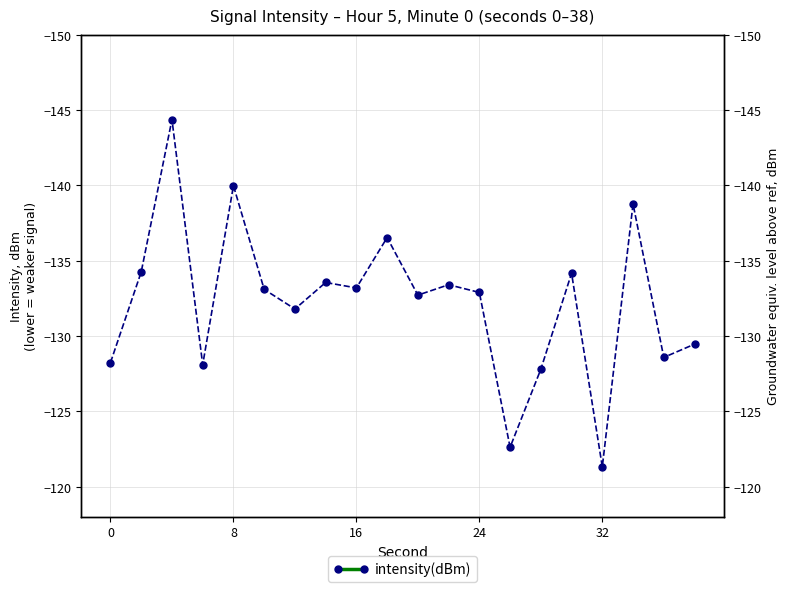

Reading left to right, what are all the values shown in this chart?

-128.2	-134.3	-144.4	-128.1	-140.0	-133.1	-131.8	-133.6	-133.2	-136.5	-132.7	-133.4	-132.9	-122.6	-127.8	-134.2	-121.3	-138.8	-128.6	-129.5